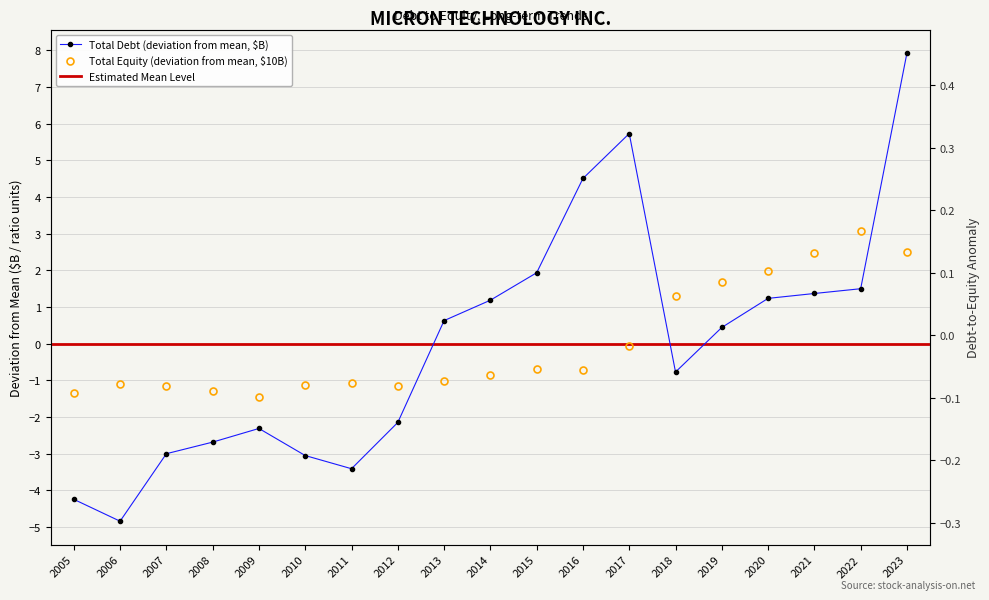

At how many categories does at least one series exceed 1?

10